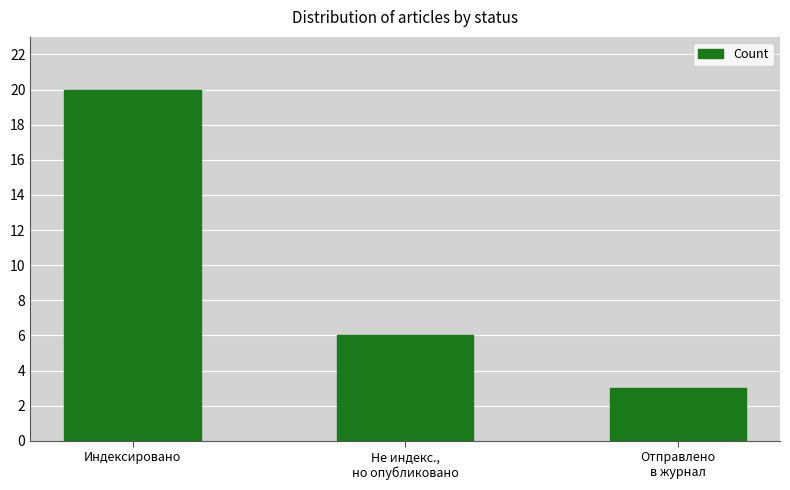

Reading right to left, transcribe all the data shown in this chart.

3	6	20